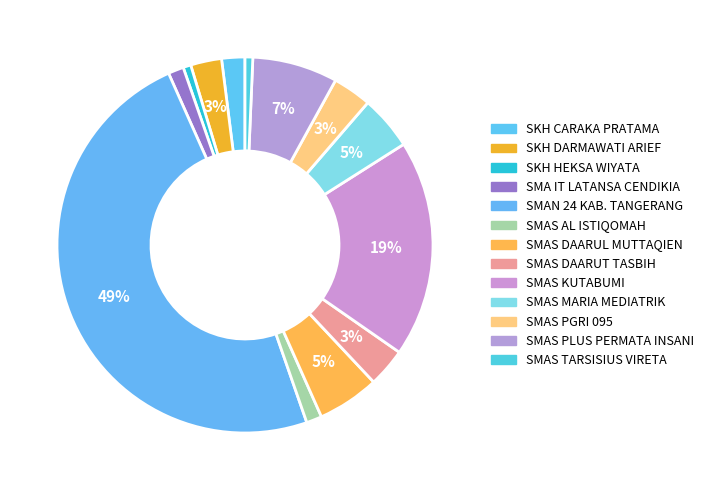

Count the number of slices in the pie.

13